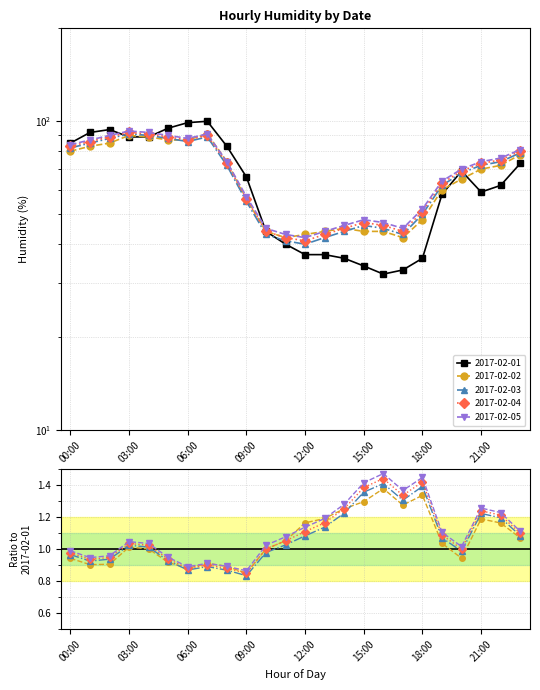

At how many categories does at least one series exceed 49?

16